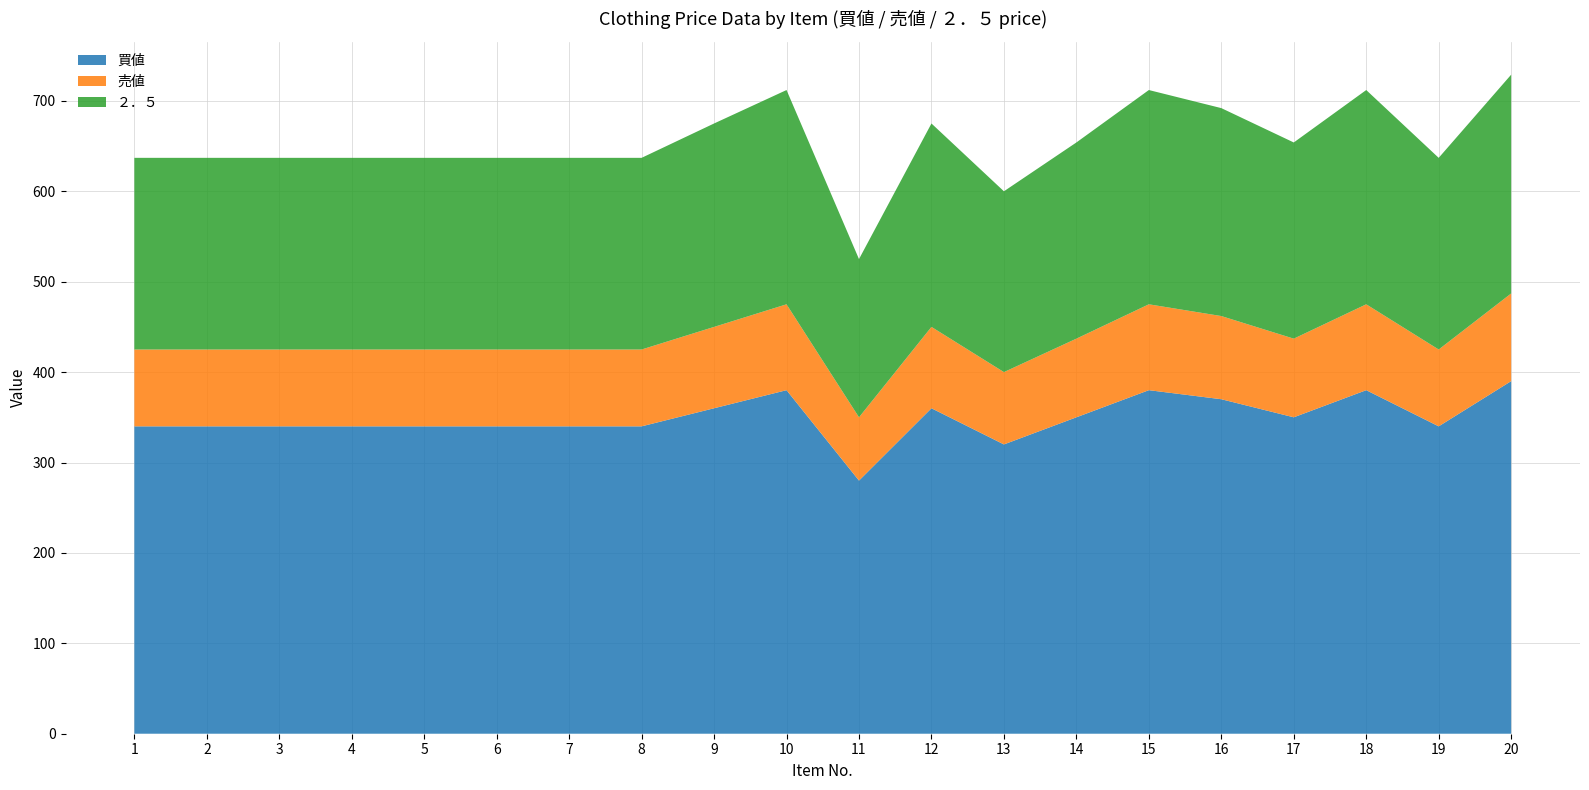

Reading left to right, list all the values displayed in this chart.

買値: 340	340	340	340	340	340	340	340	360	380	280	360	320	350	380	370	350	380	340	390
売値: 85	85	85	85	85	85	85	85	90	95	70	90	80	87	95	92	87	95	85	97
２．５: 212	212	212	212	212	212	212	212	225	237	175	225	200	217	237	230	217	237	212	242